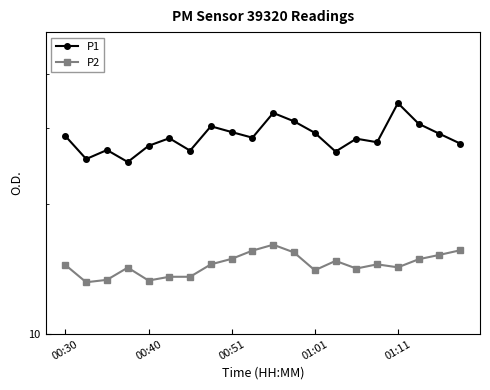

What is the difference between the second highest and minimum values in the P1 series?

7.5